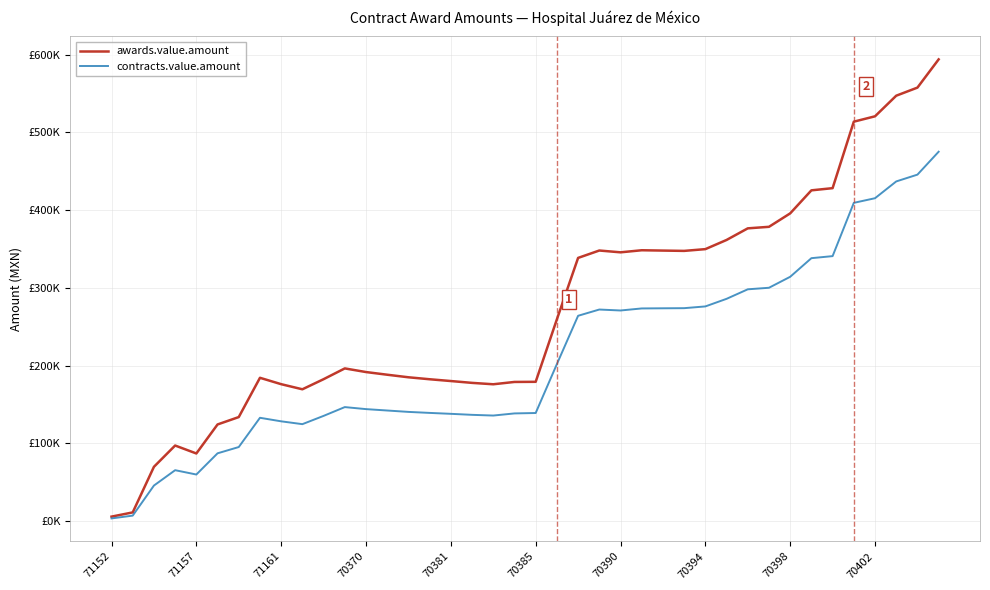

Is this an area chart (filled region under the line)?

No